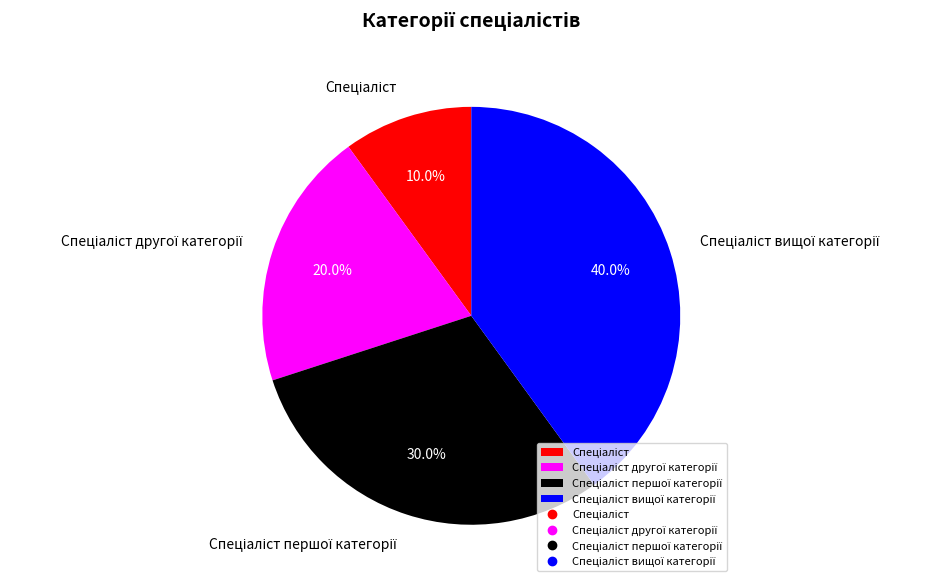

How many slices are in this pie chart?

4